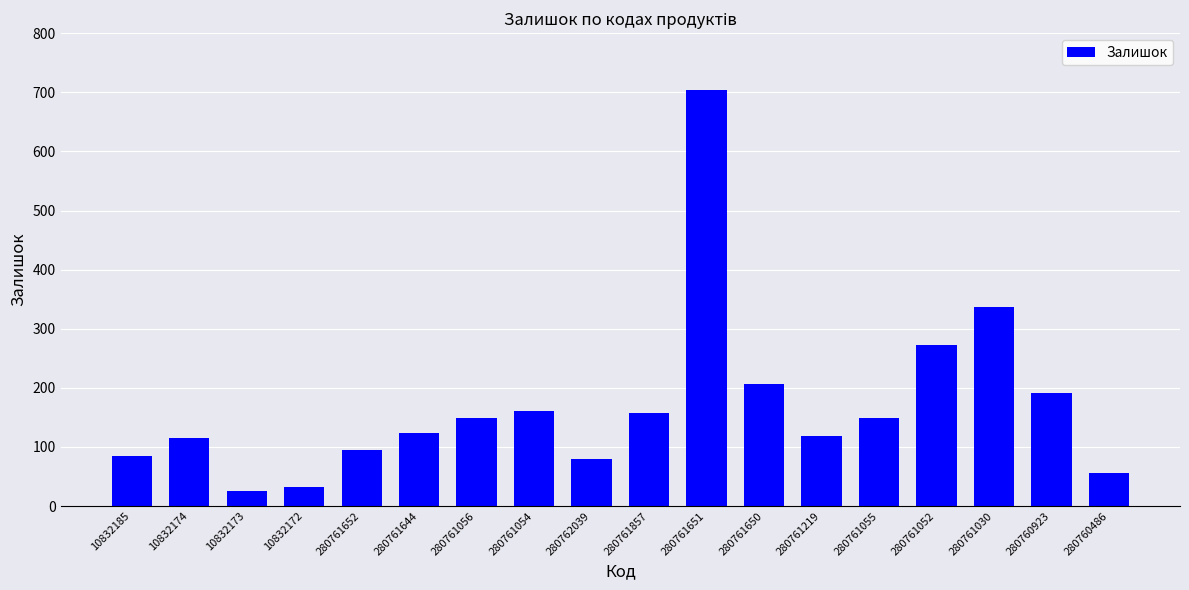

What is the difference between the maximum and minimum values?

678